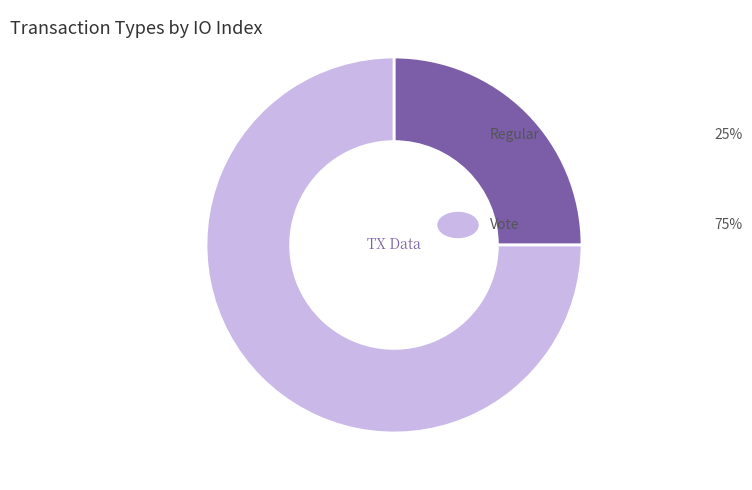

Is there a majority slice in this chart?

Yes